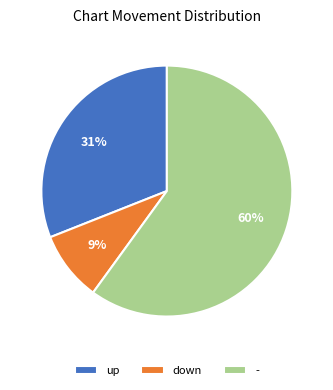

Which category has the biggest portion of the pie?

-